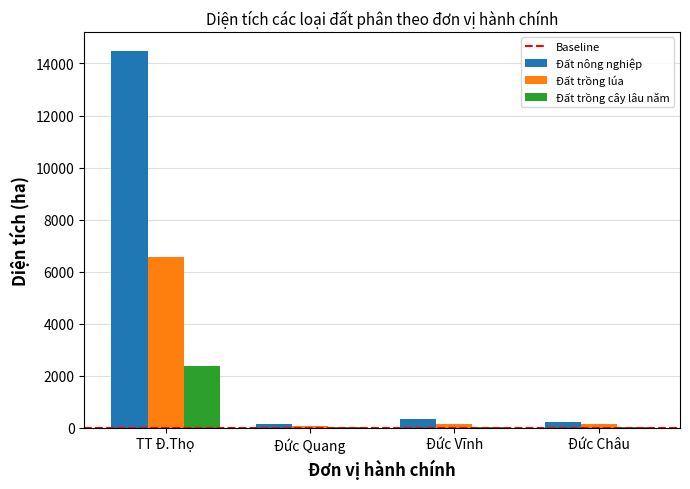

What is the sum of all Đất trồng cây lâu năm values?

2463.2